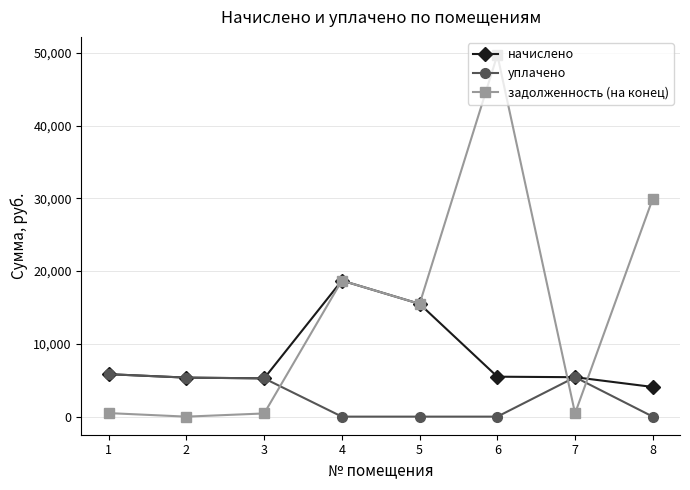

What is the sum of all уплачено values?

21871.0